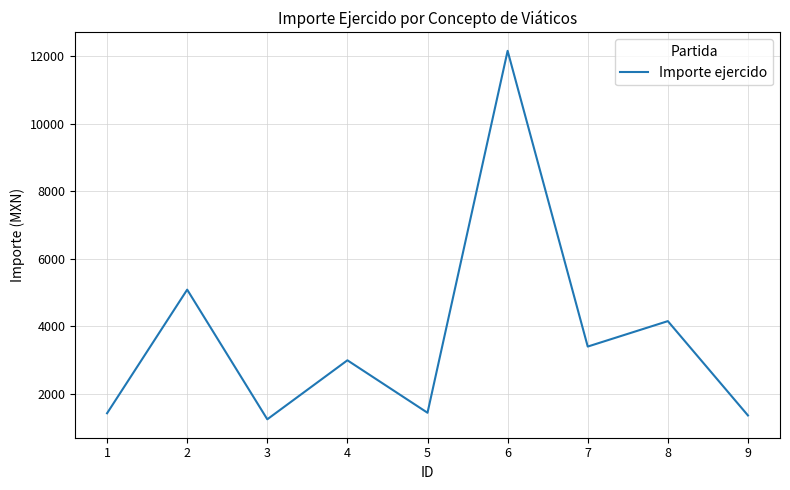

Which has a higher value, 7 or 8?

8